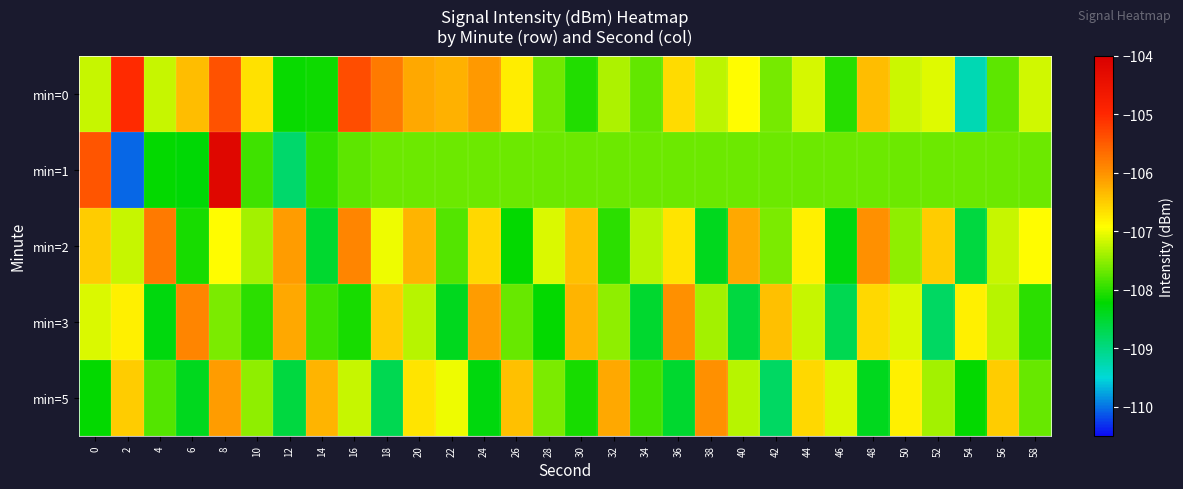

Which series has the largest total across all categories?

min=0